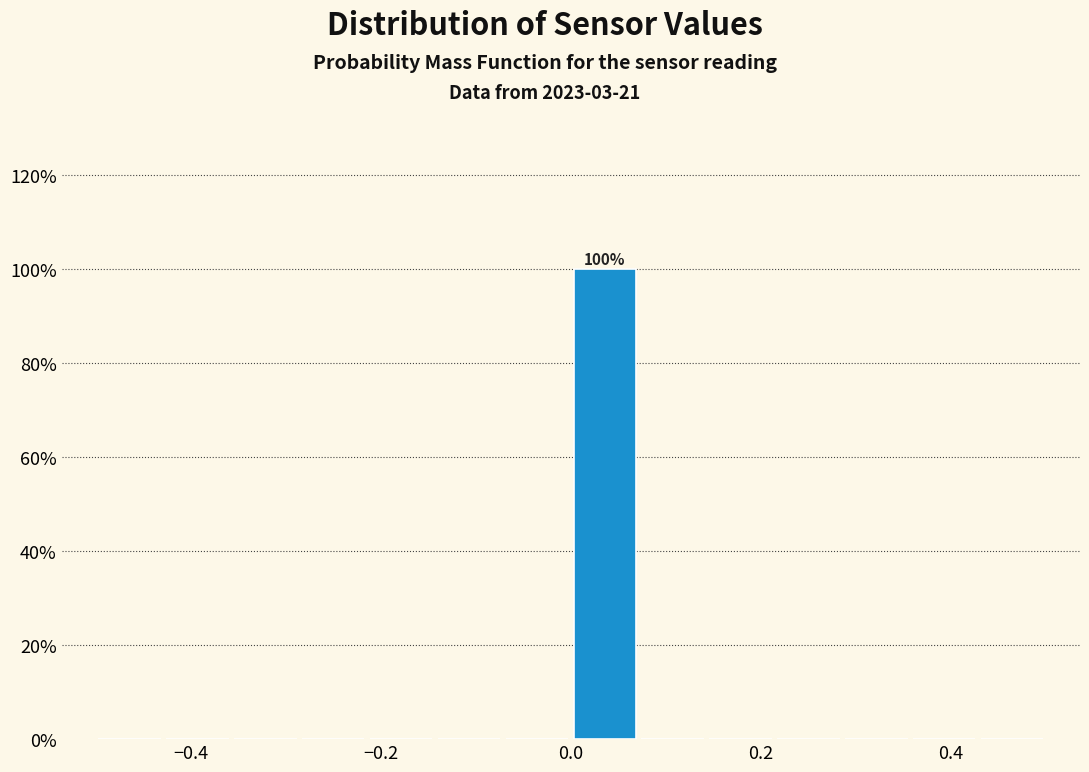

Read against the x-axis, roughly where is the centre of the tallest bar?

0.04